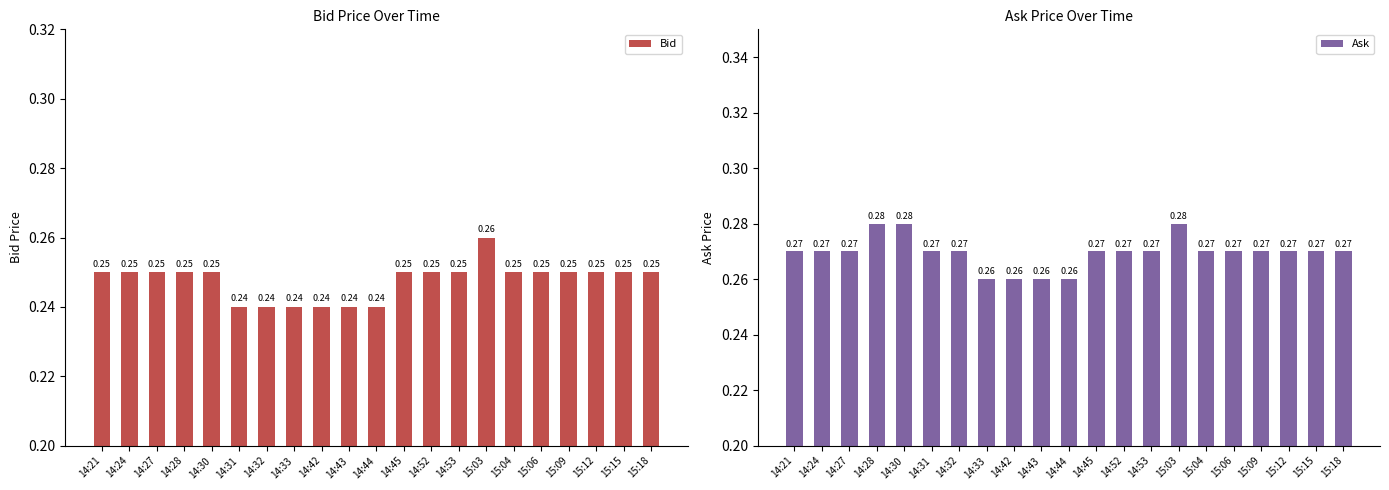

How many bars are there in total?

42